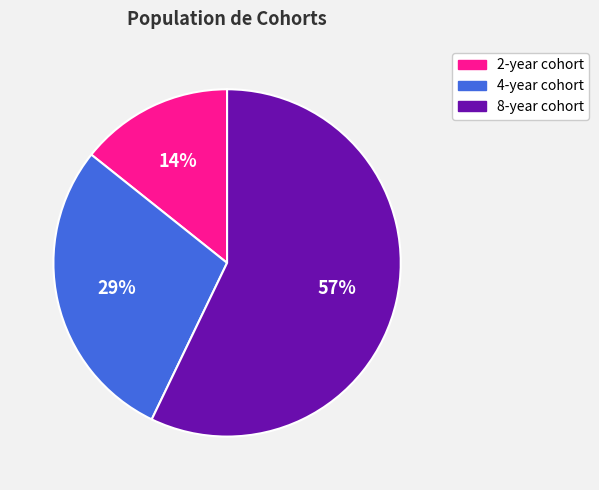

To the nearest percent, what is the difference between the largest and smallest slice percentages?

43%